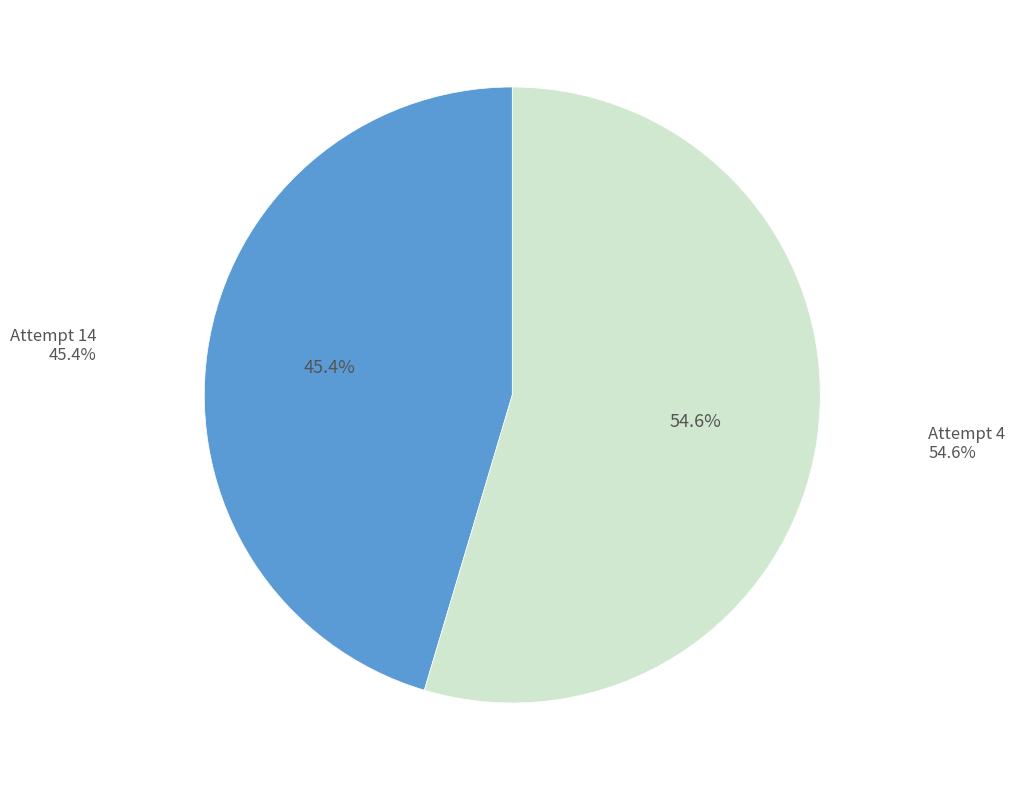

To the nearest percent, what percentage of the pie is Attempt 14?

45%